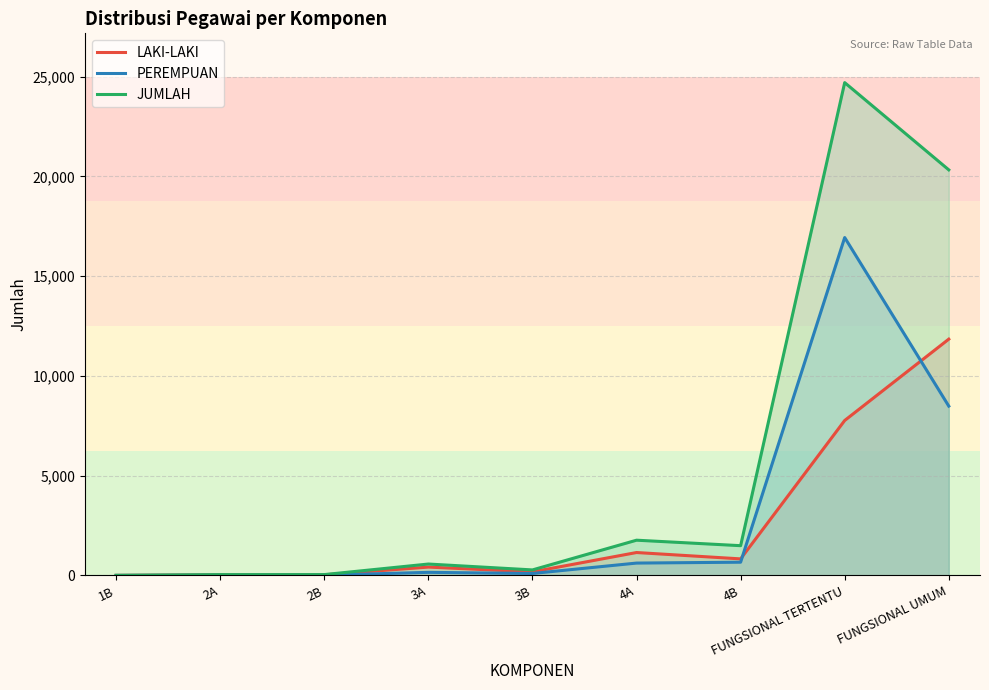

Reading left to right, list all the values displayed in this chart.

LAKI-LAKI: 1B=2	2A=29	2B=30	3A=417	3B=178	4A=1147	4B=828	FUNGSIONAL TERTENTU=7767	FUNGSIONAL UMUM=11845
PEREMPUAN: 1B=0	2A=10	2B=11	3A=153	3B=97	4A=618	4B=662	FUNGSIONAL TERTENTU=16939	FUNGSIONAL UMUM=8487
JUMLAH: 1B=2	2A=39	2B=41	3A=570	3B=275	4A=1765	4B=1490	FUNGSIONAL TERTENTU=24706	FUNGSIONAL UMUM=20332